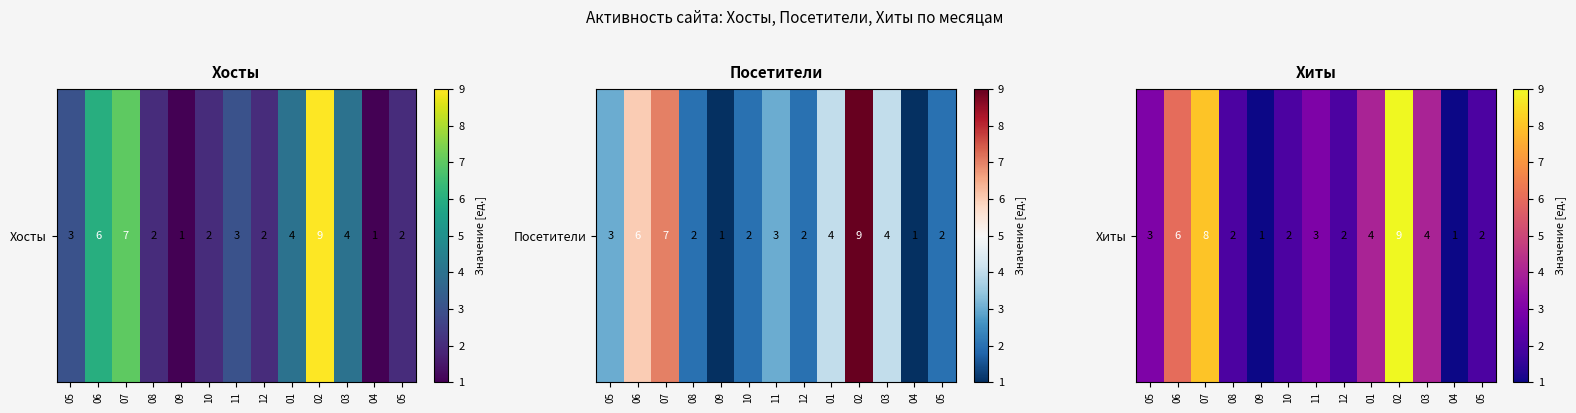

What is the ratio of the value at 10 to the value at 02?

0.2